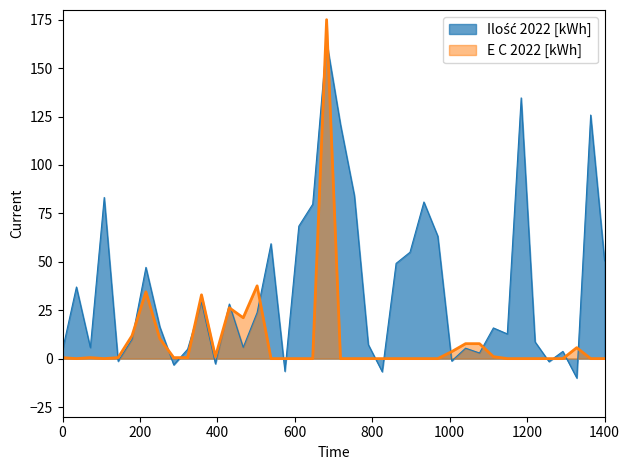

What are all the series names shown in the legend?

Ilość 2022 [kWh], E C 2022 [kWh]